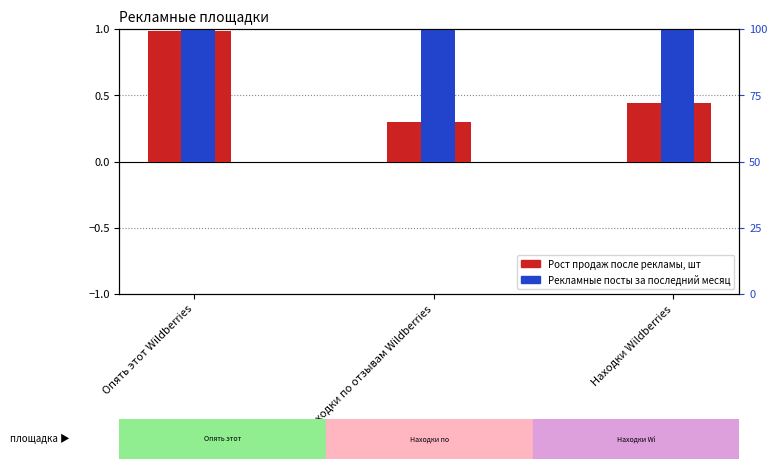

What is the label of the 3rd bar from the left?

Находки Wildberries